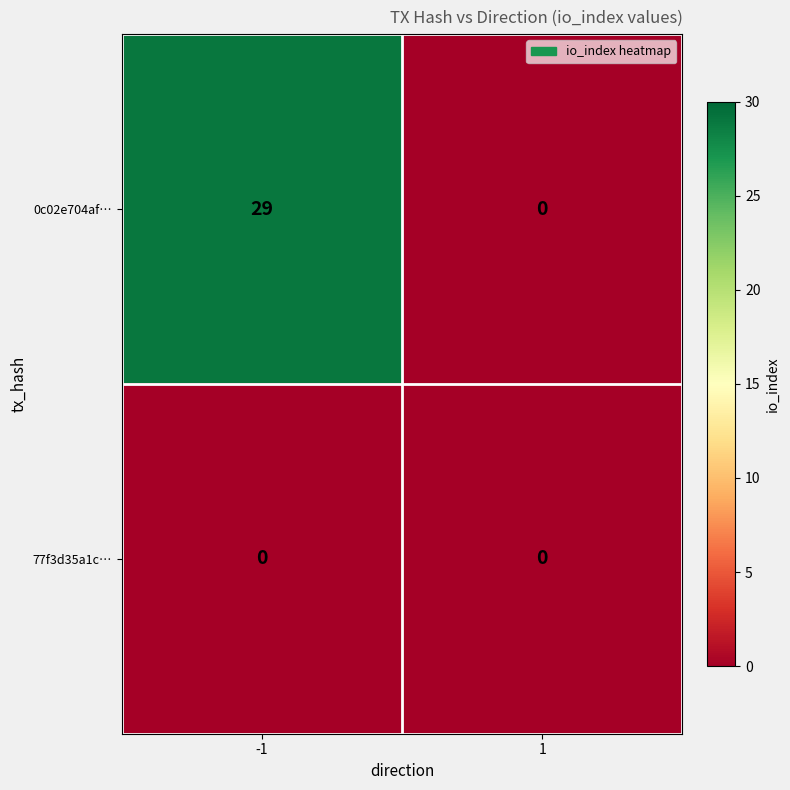

Which label corresponds to the largest value in the chart?

-1